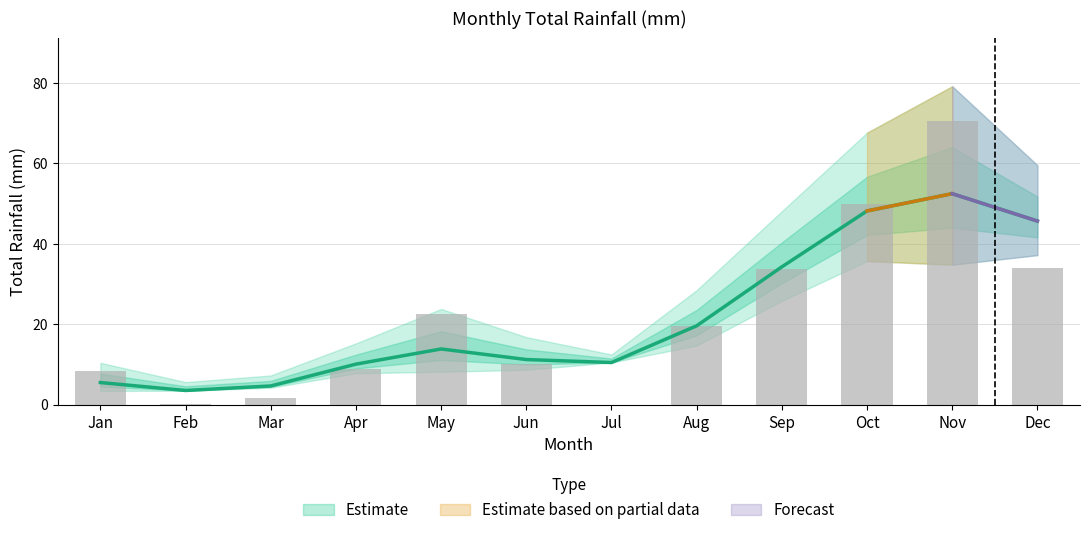

Is it true that May equals 3.8 at Feb?

False